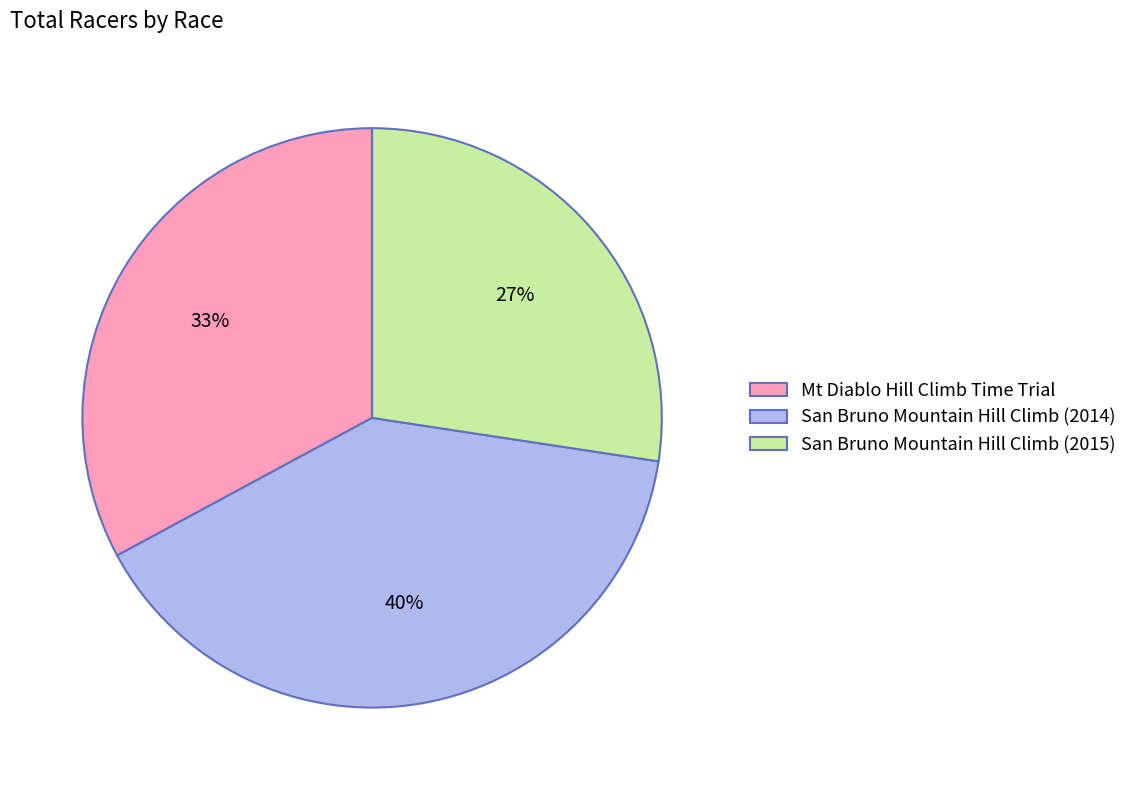

How many slices are in this pie chart?

3